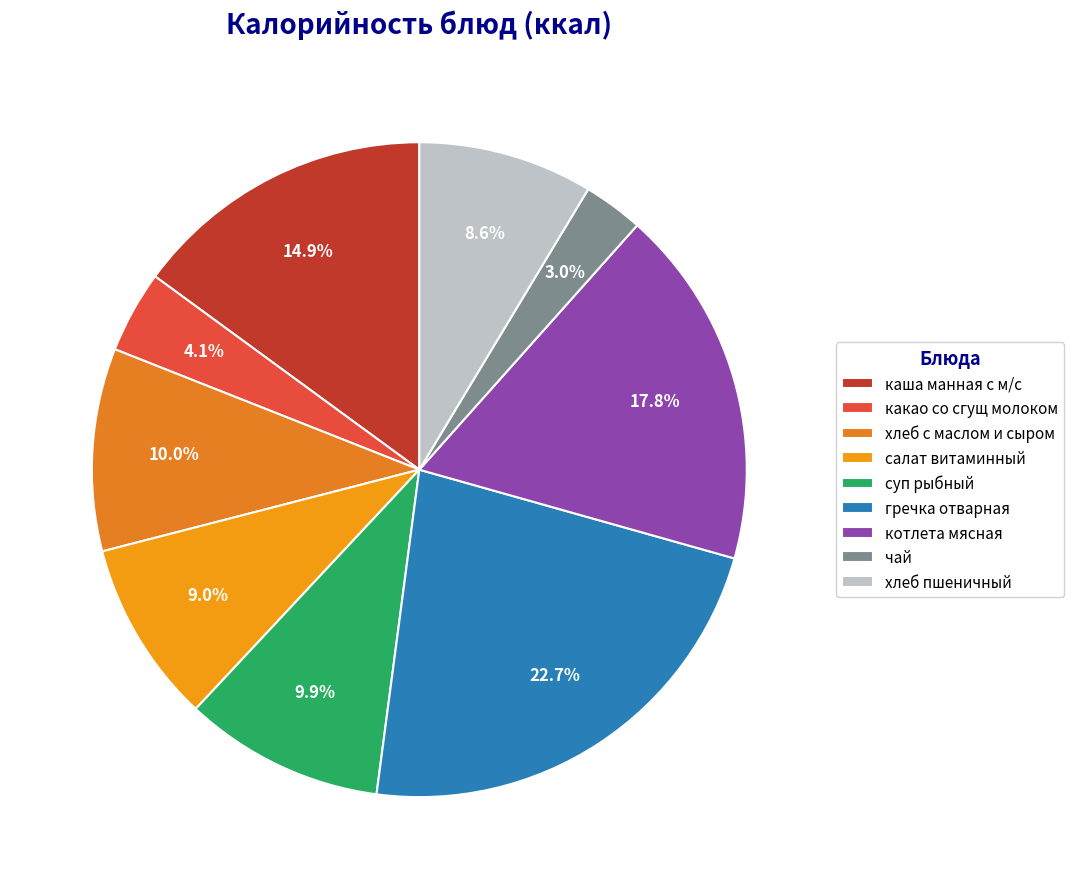

Which category has the biggest portion of the pie?

гречка отварная